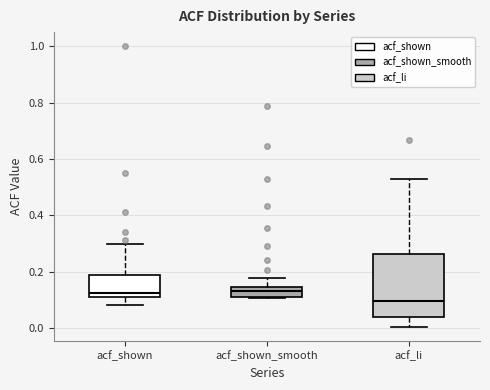

Which box's median line is the lowest?

acf_li